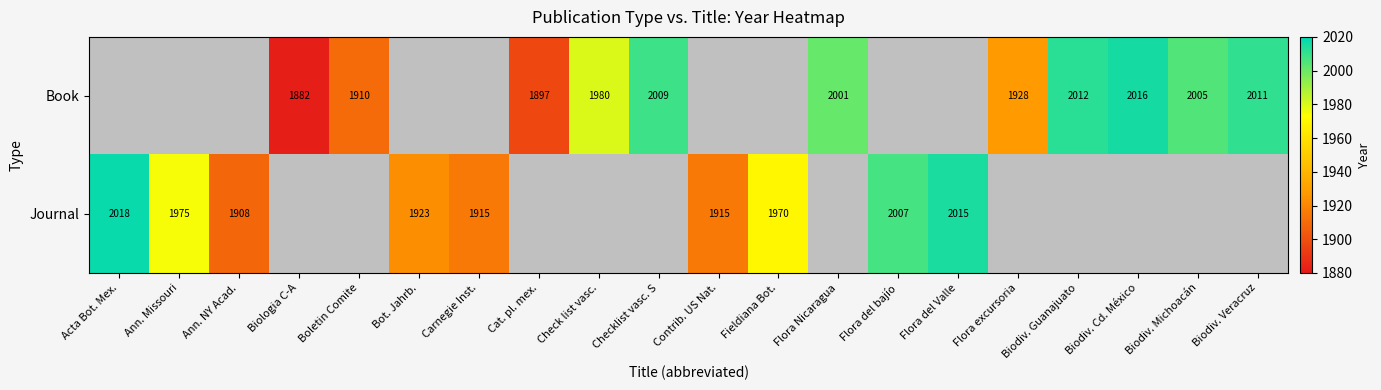

The Journal series shows 2007 at Flora del bajío. True or false?

True